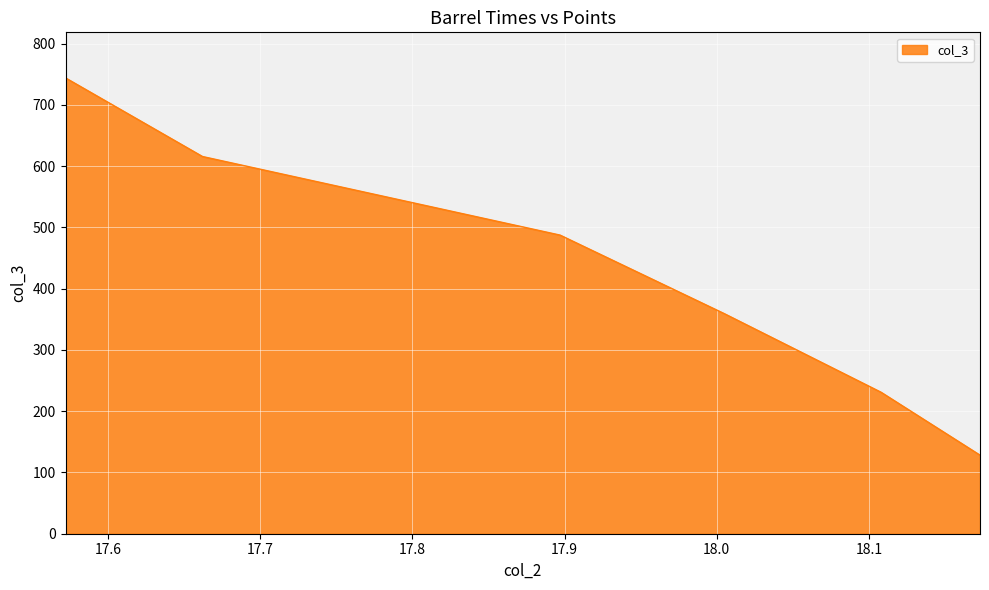

True or false: there are more than 0 points higher than both neighbors.

False